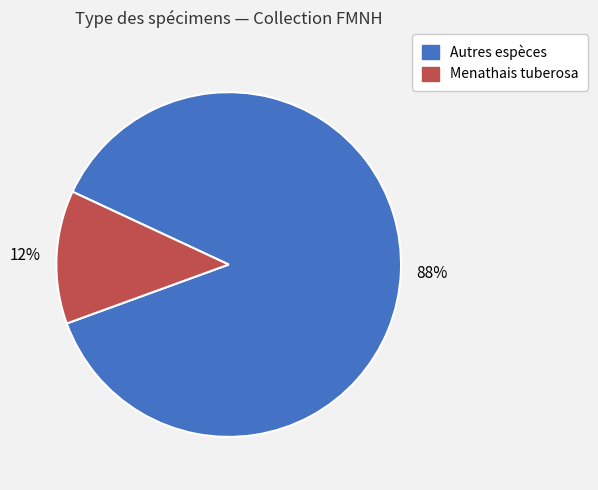

To the nearest percent, what is the average slice percentage?

50%